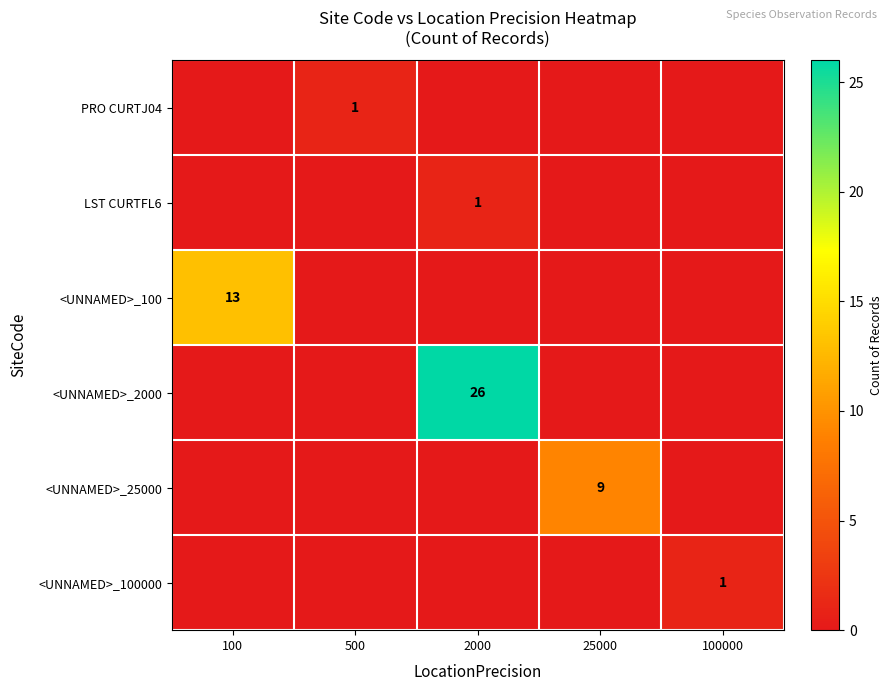

The <UNNAMED>_25000 series shows 13 at 25000. True or false?

False